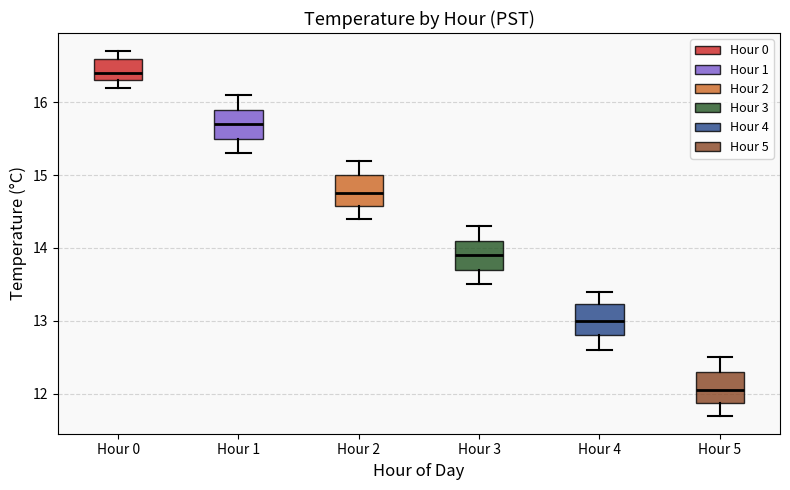

Which box's median line is the highest?

Hour 0